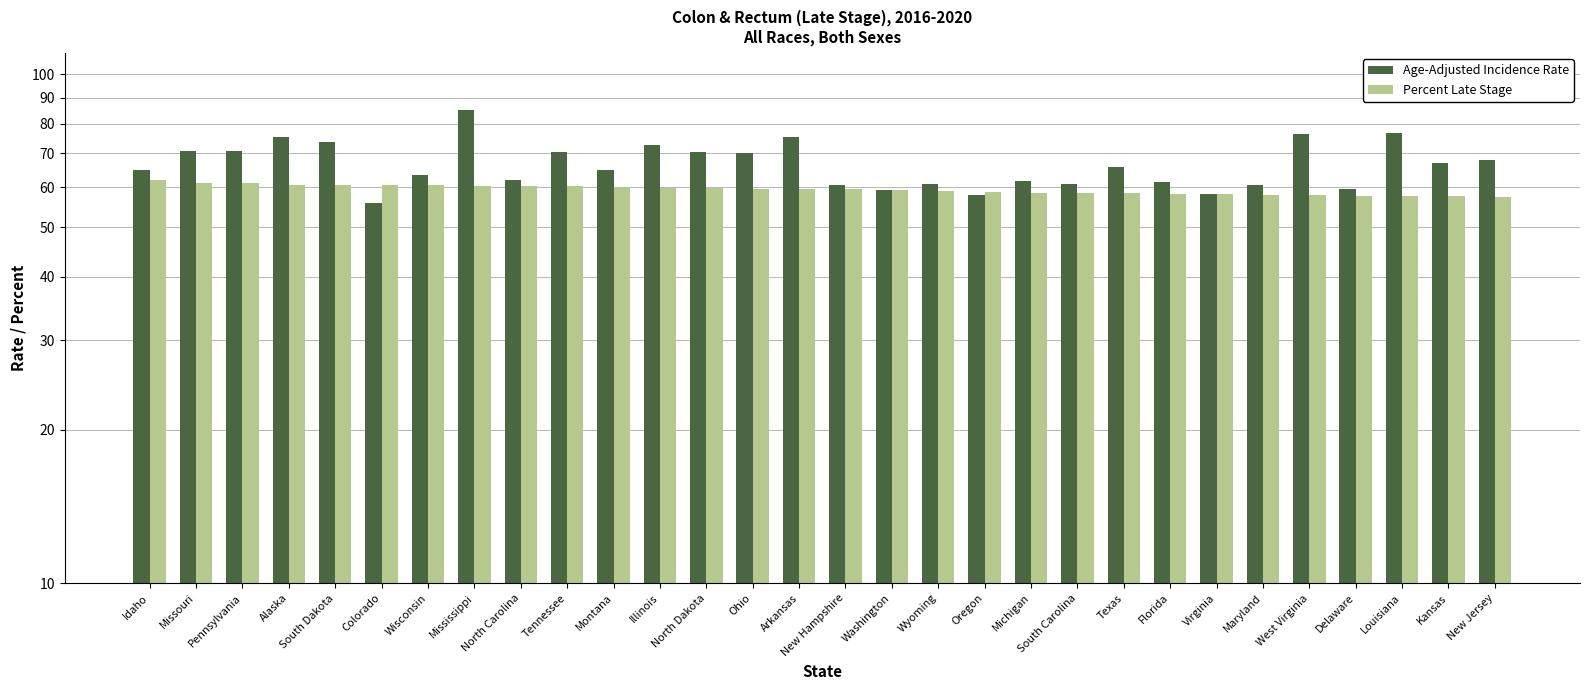

Which category has the lowest value in the Percent Late Stage series?

New Jersey